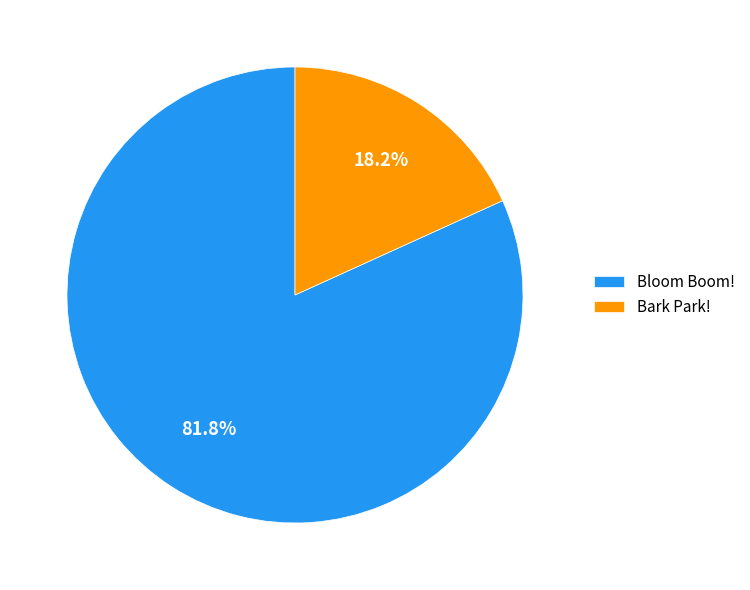

To the nearest percent, what is the average slice percentage?

50%